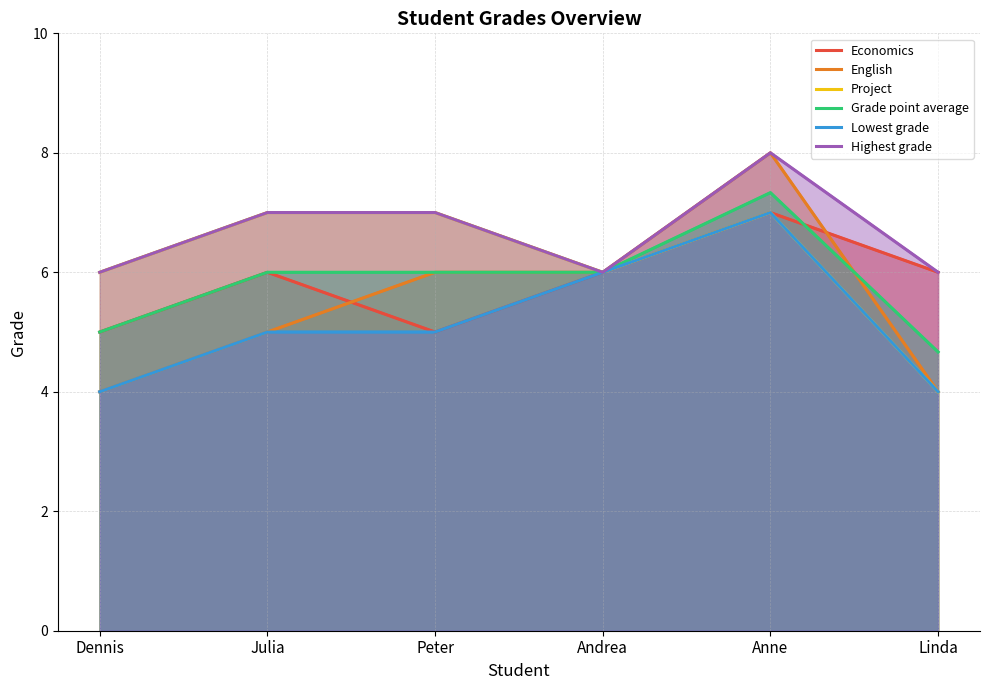

True or false: Highest grade and Economics intersect in this chart.

False